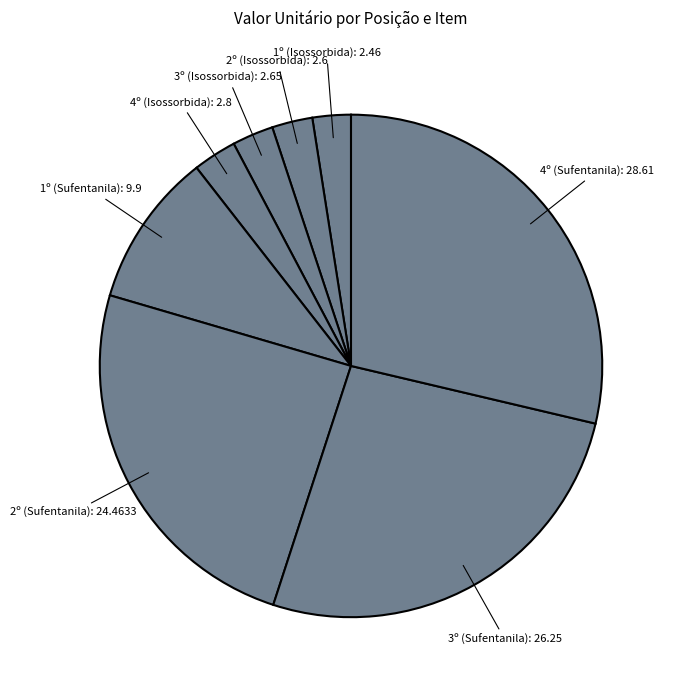

Count the number of slices in the pie.

8